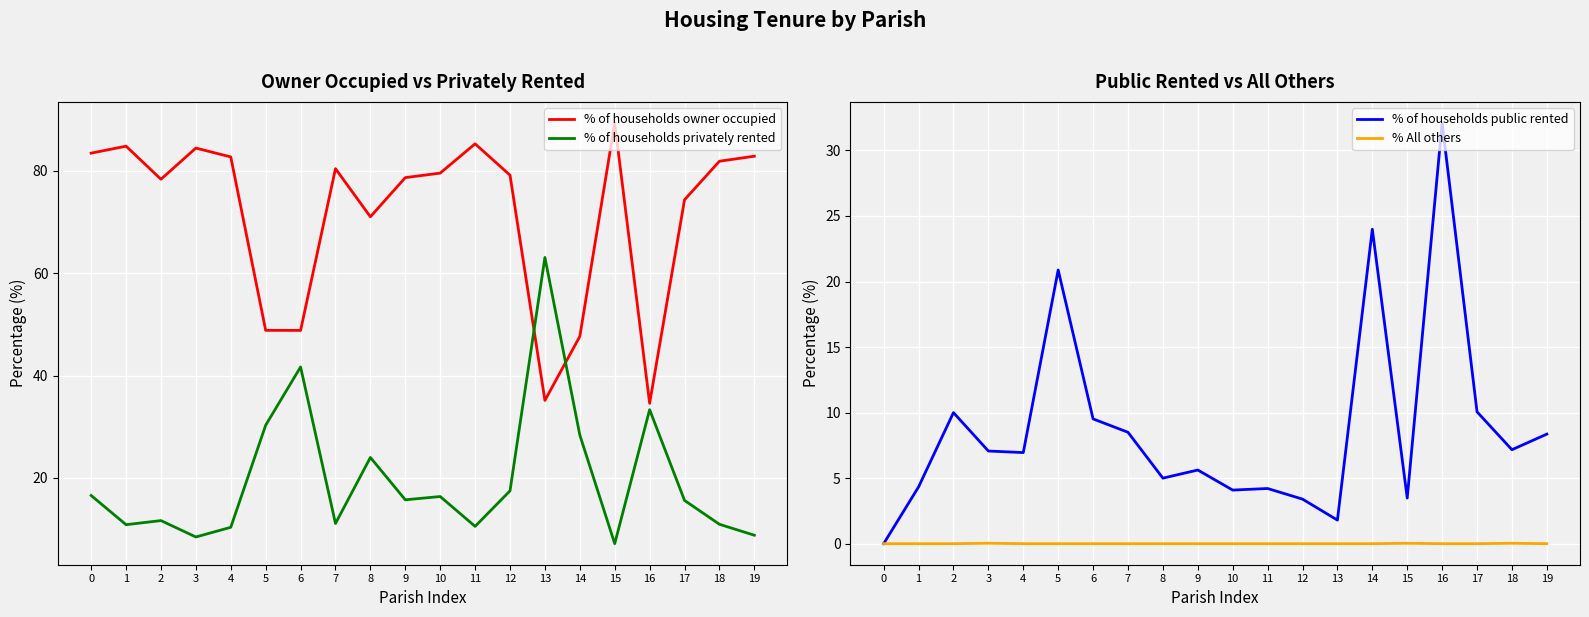

How many lines are shown in the chart?

4